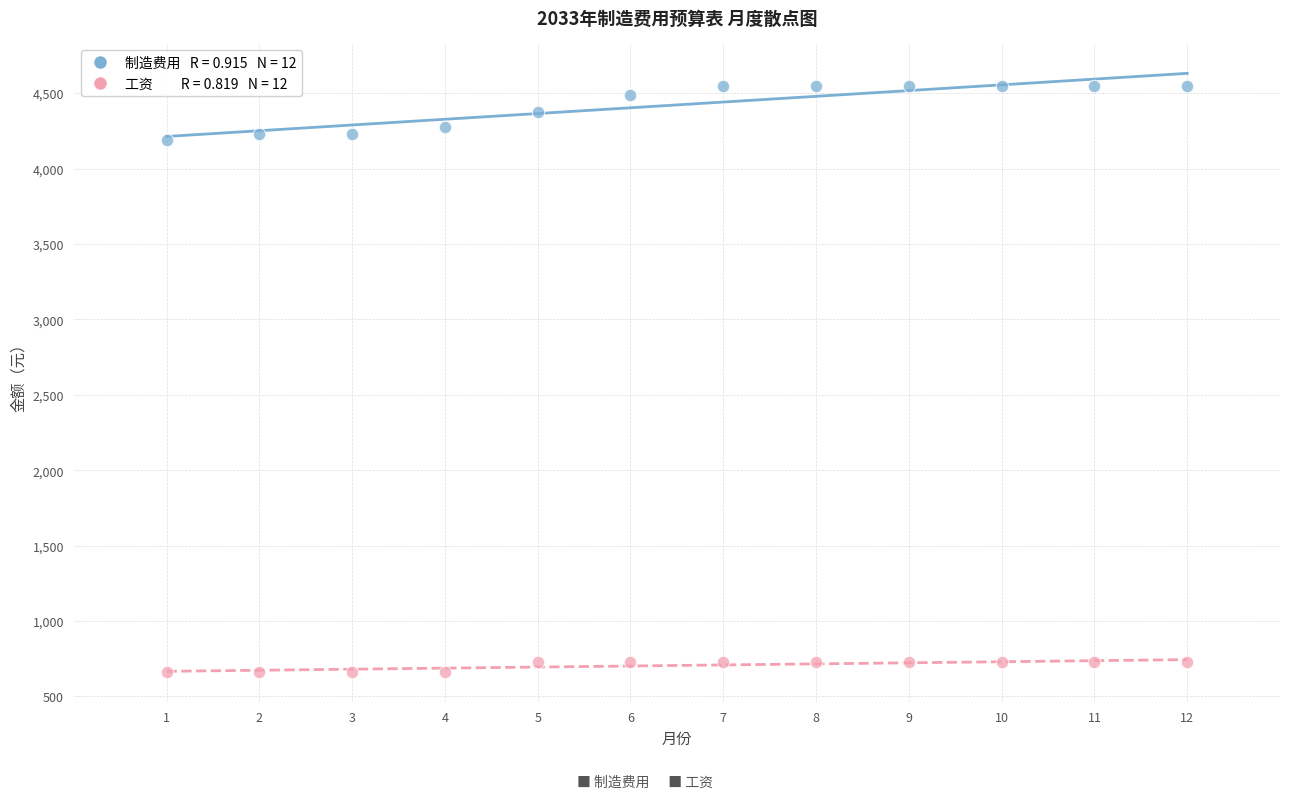

Across all data points, what is the range of X values (max minus min)?

11.0